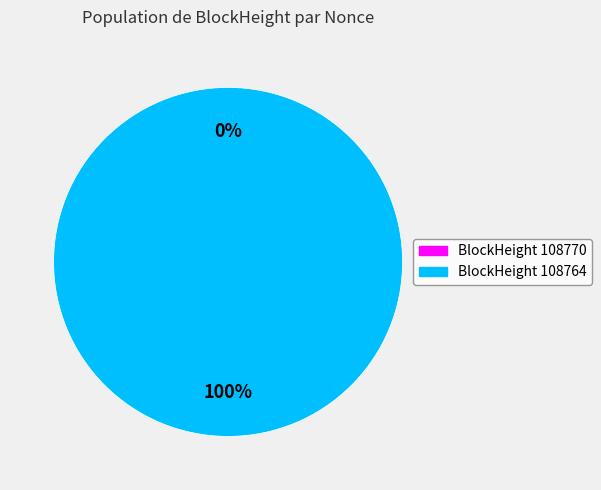

Is there any slice that represents more than half of the pie?

Yes